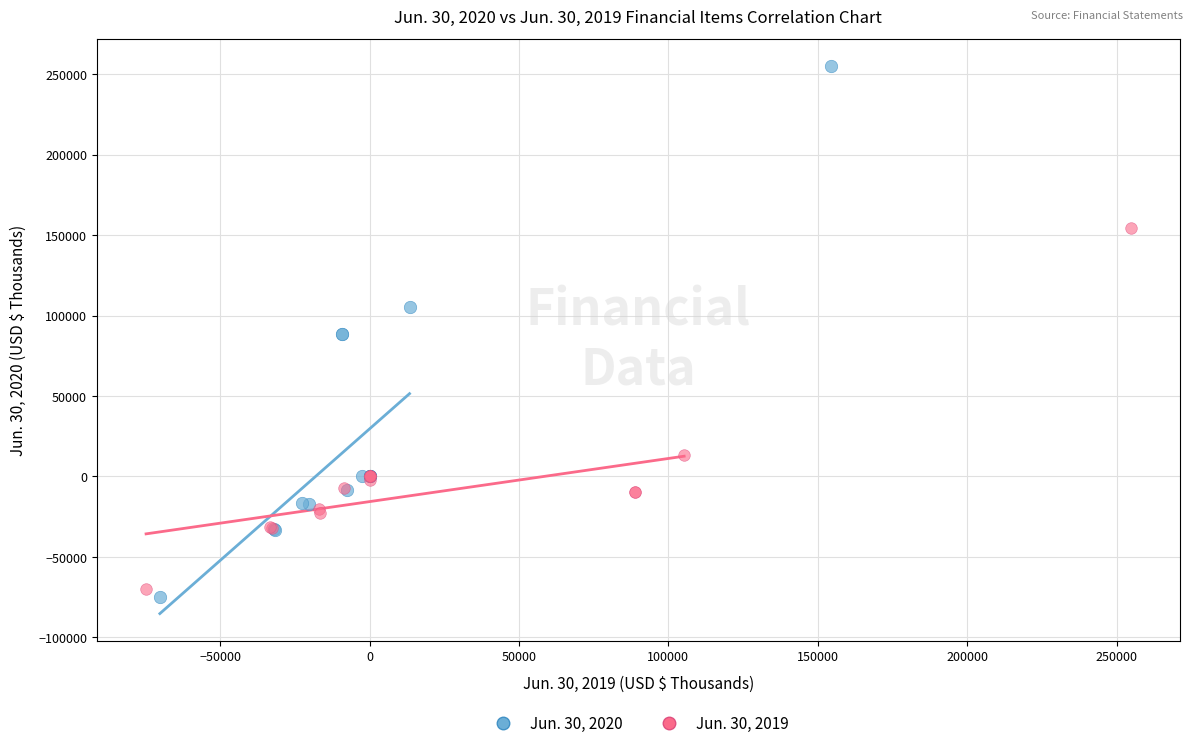

Which series reaches the maximum Y coordinate?

Jun. 30, 2020